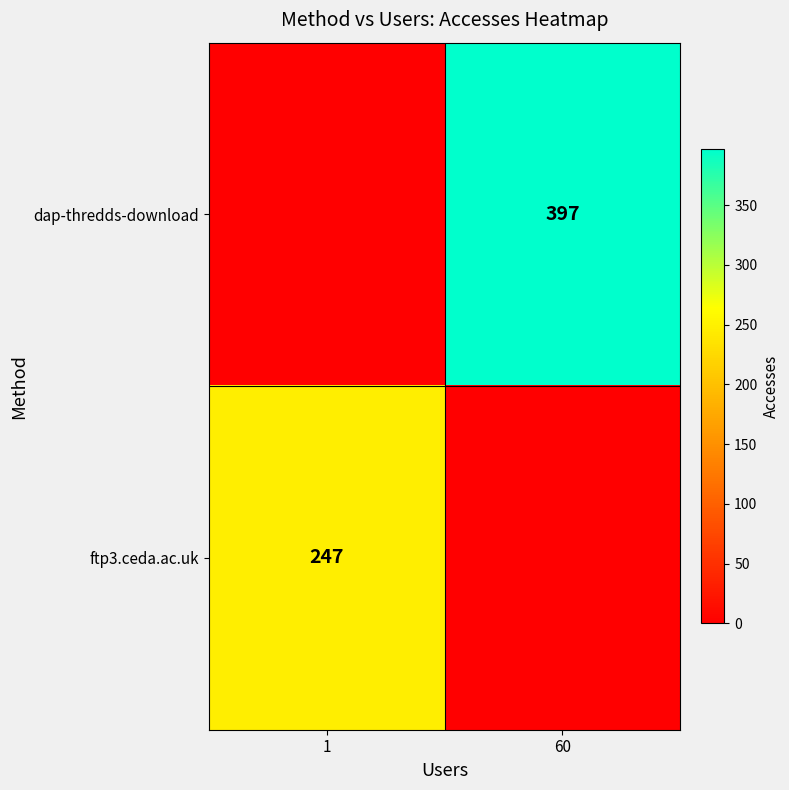

Is the value of ftp3.ceda.ac.uk at 1 greater than the value of dap-thredds-download at 60?

No